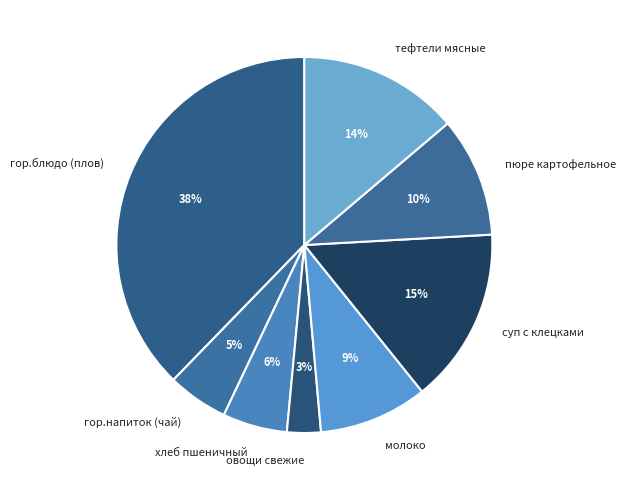

To the nearest percent, what portion does молоко represent?

9%